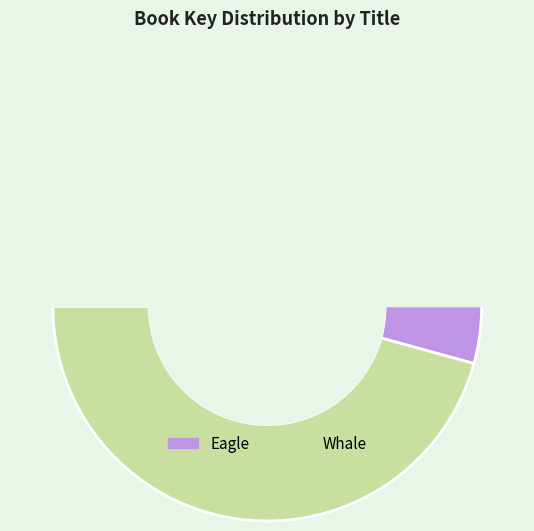

To the nearest percent, what is the combined percentage of Whale and Eagle?

100%